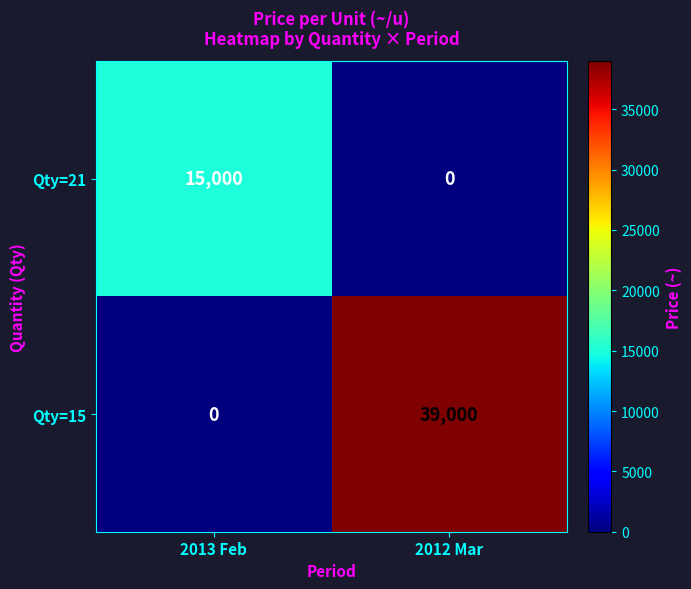

How many series are shown in this chart?

2